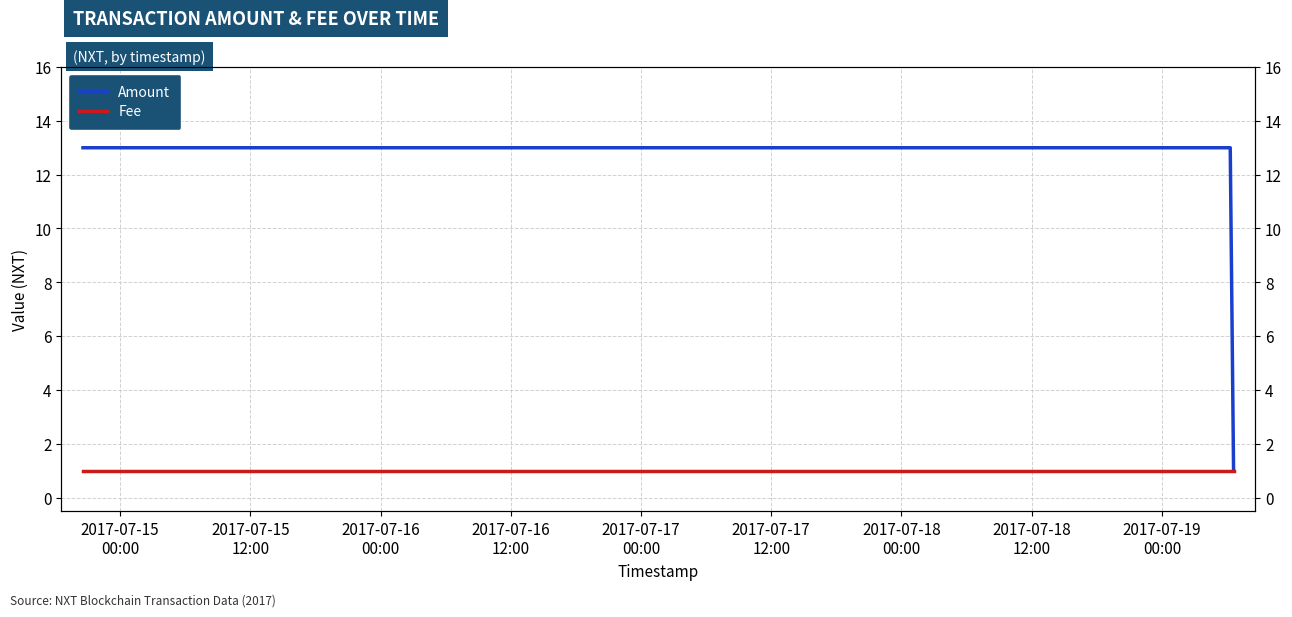

At which category is the sum across all series the highest?

2017-07-15
00:00